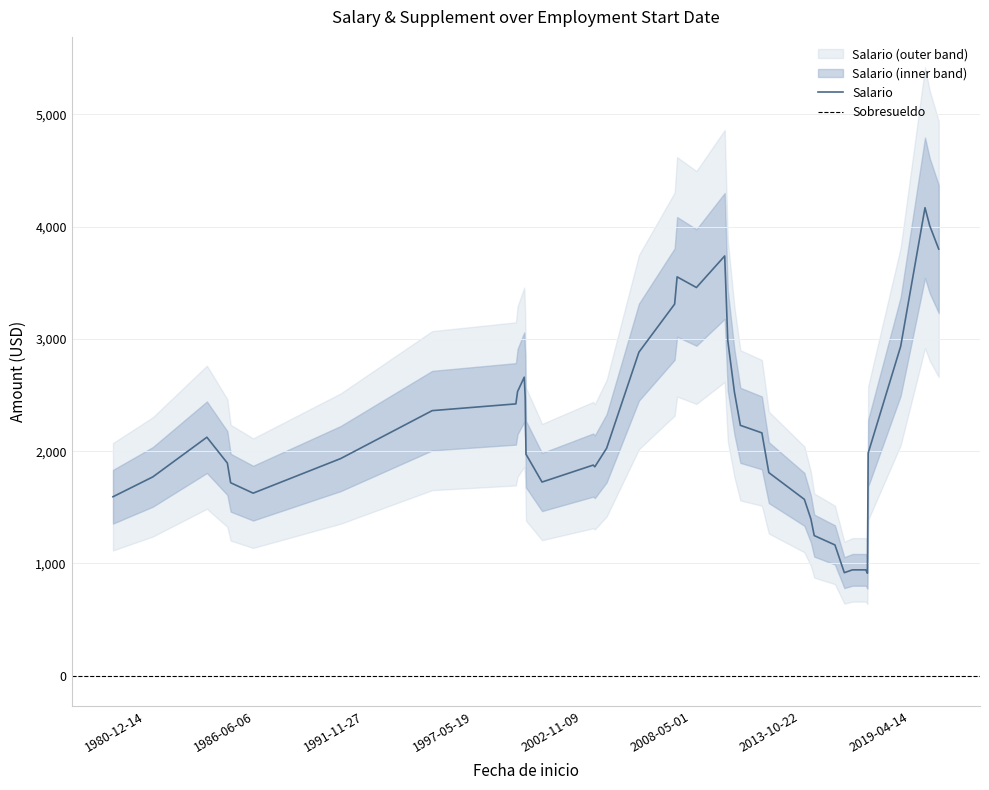

True or false: Sobresueldo and Salario cross at least once.

False